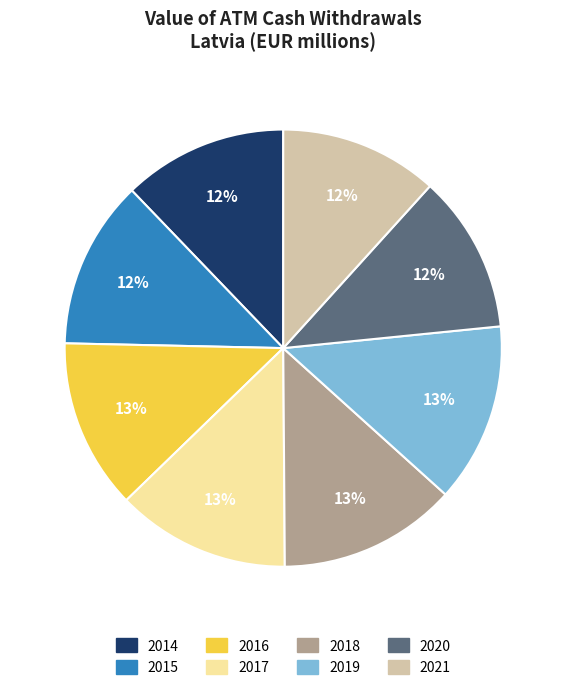

What percentage is the 2017 slice, to the nearest percent?

13%